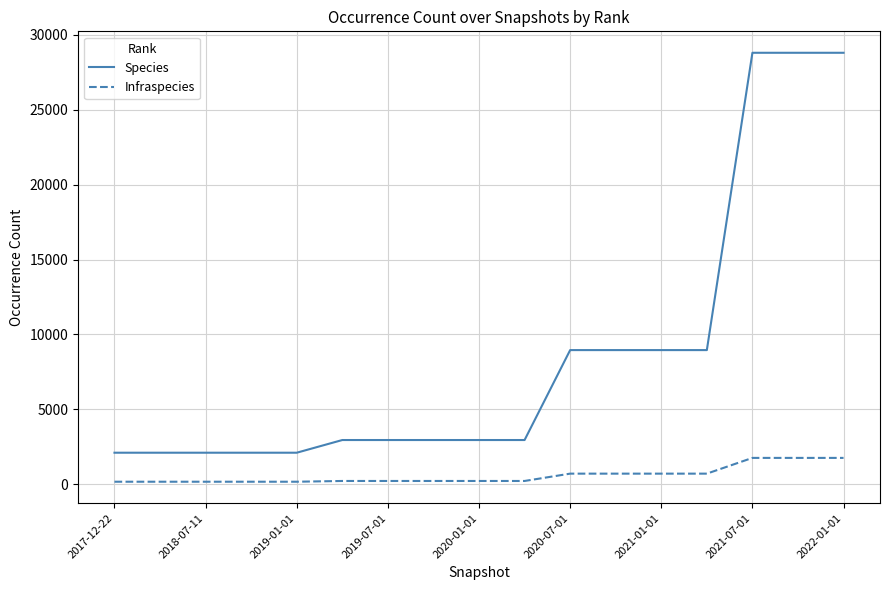

List the series in order of their overall mean, highest first.

Species, Infraspecies